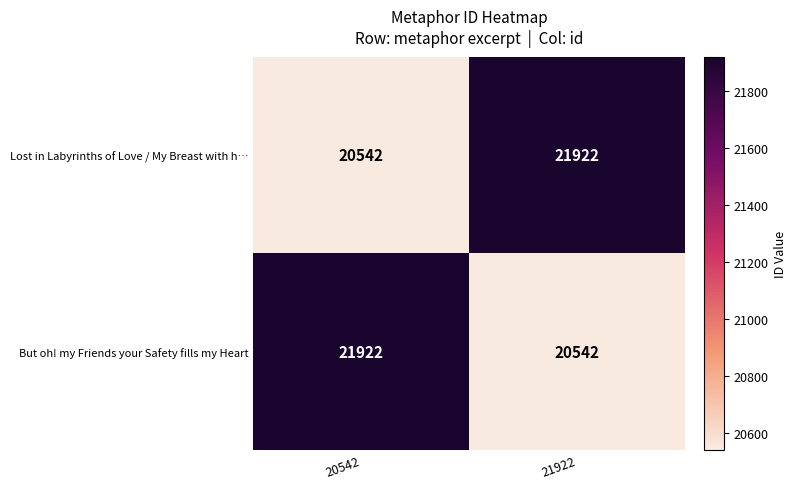

What value does the Lost in Labyrinths of Love / My Breast with h… series have at 21922, to the nearest 100?

21900